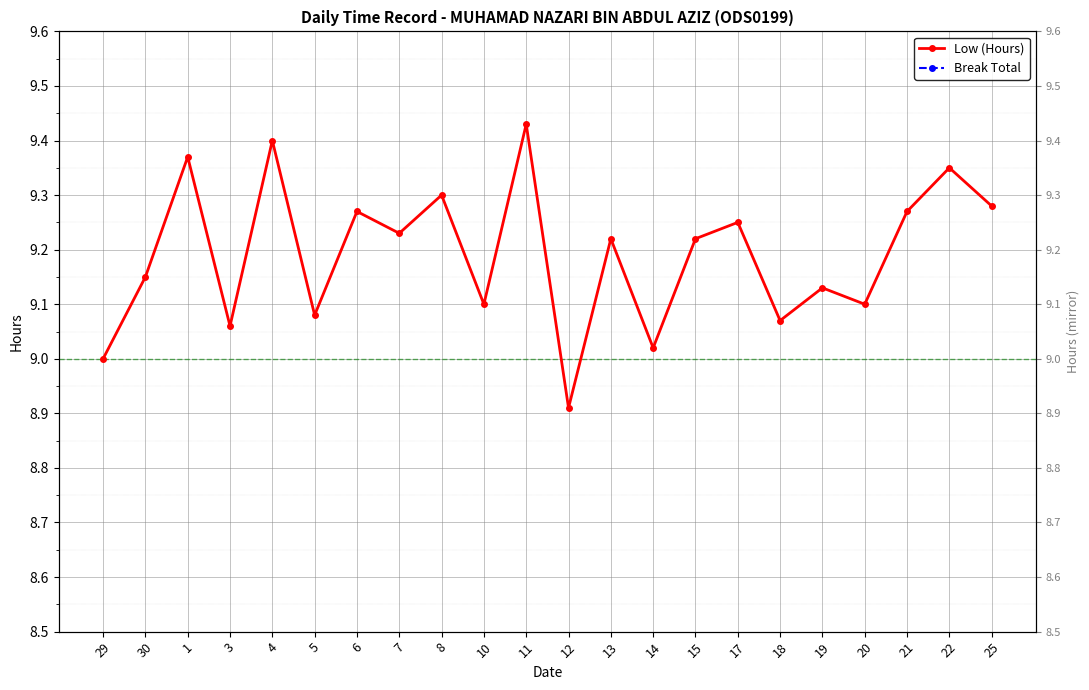

What is the label of the 12th point from the right?

11